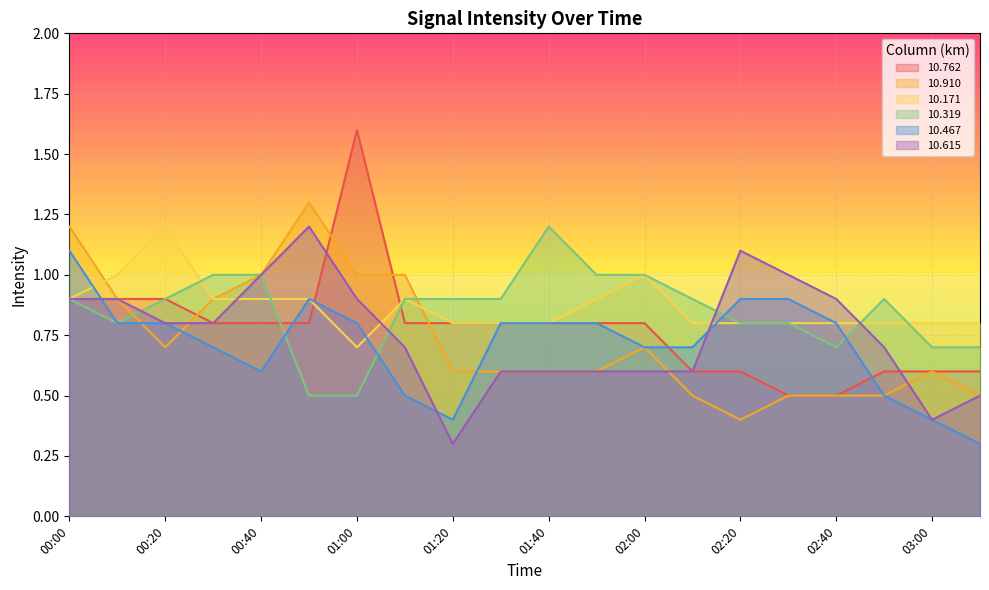

Between 03:00 and 01:20, which is larger?

01:20